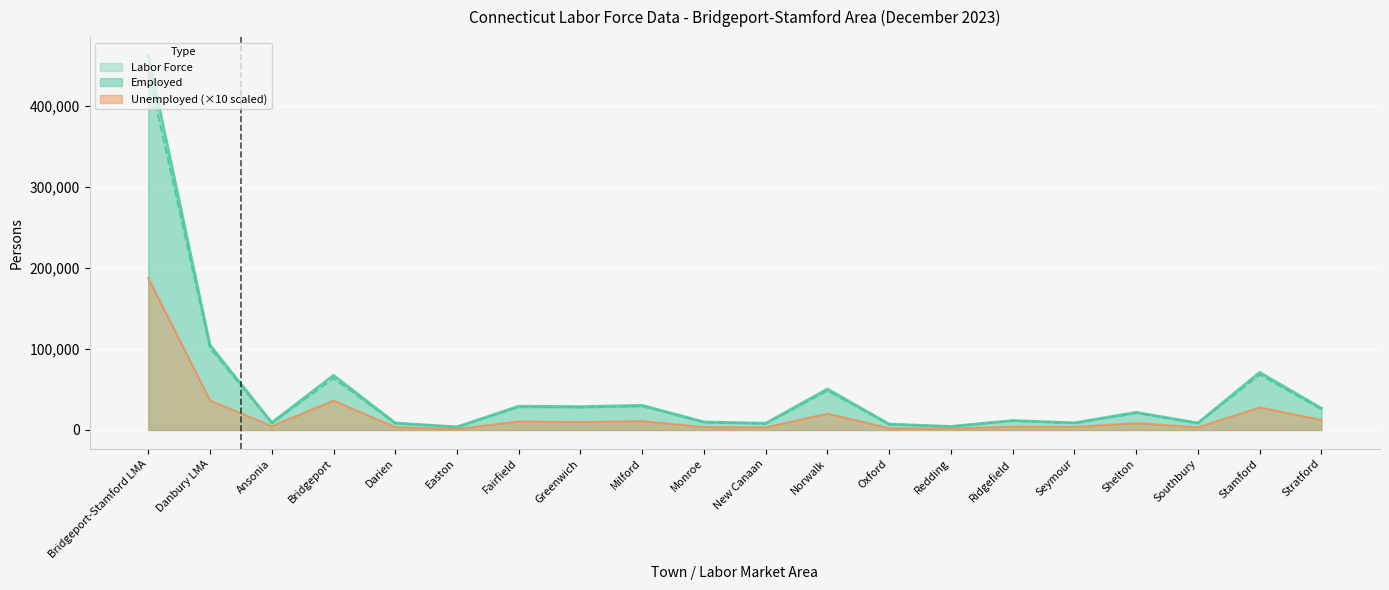

In Labor Force, how many points are higher than both neighbors (excluding endpoints)?

7